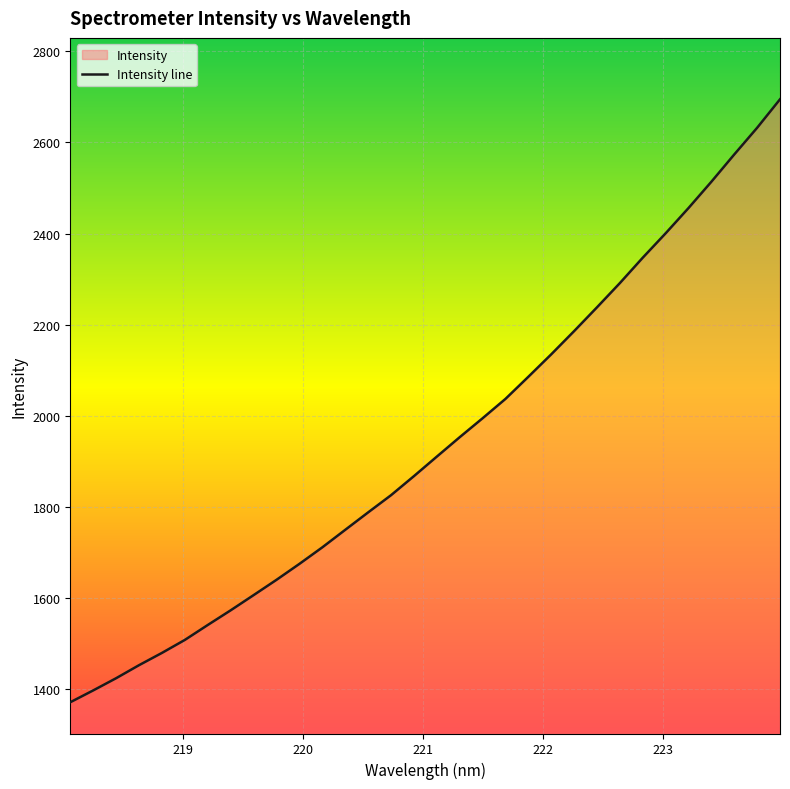

What is the ratio of the value at 223.7895 to the value at 219.9712?

1.6